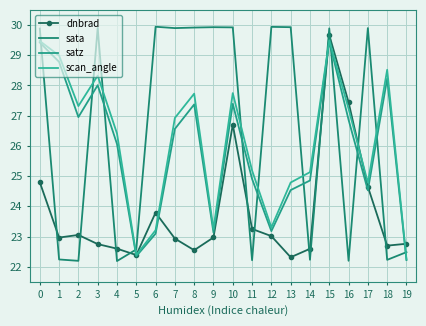

Rank the series by their maximum value, from highest to lowest.

sata, dnbrad, scan_angle, satz